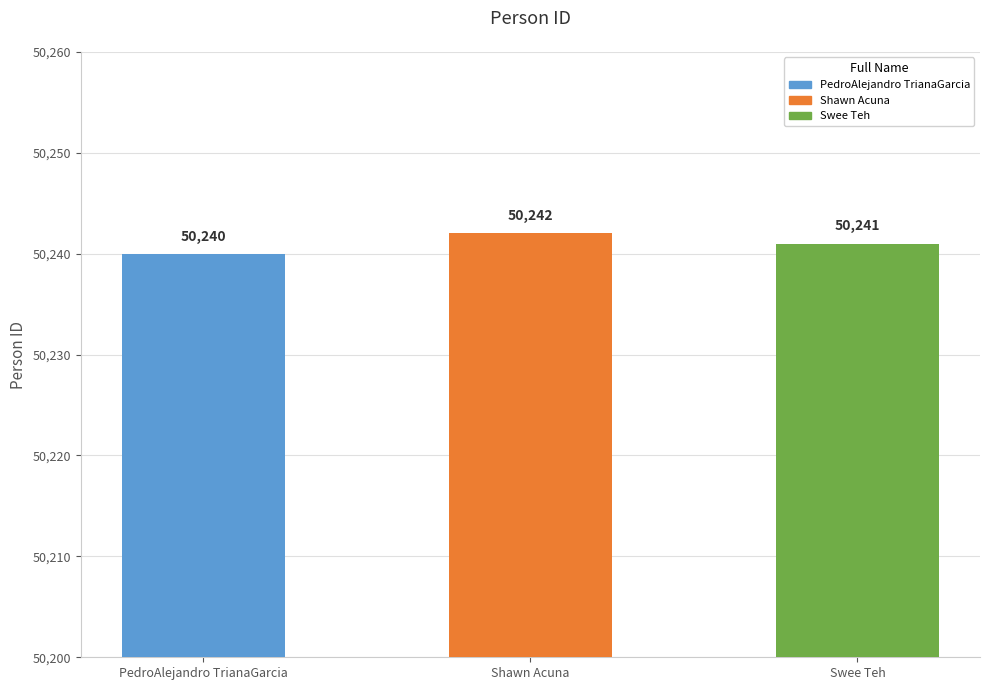

Is it true that the value at Shawn Acuna is 78994?

False